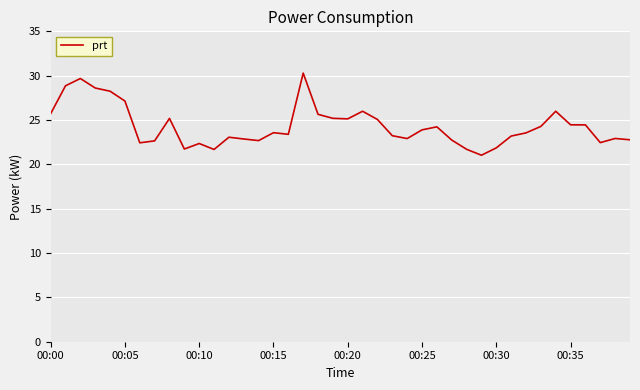

What is the minimum value shown in the chart?

21.0